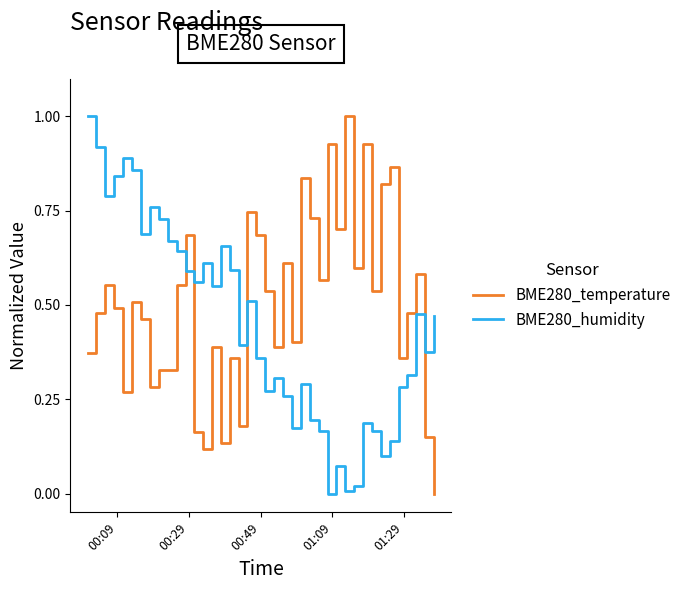

How many interior local peaks does the BME280_humidity series have?

10